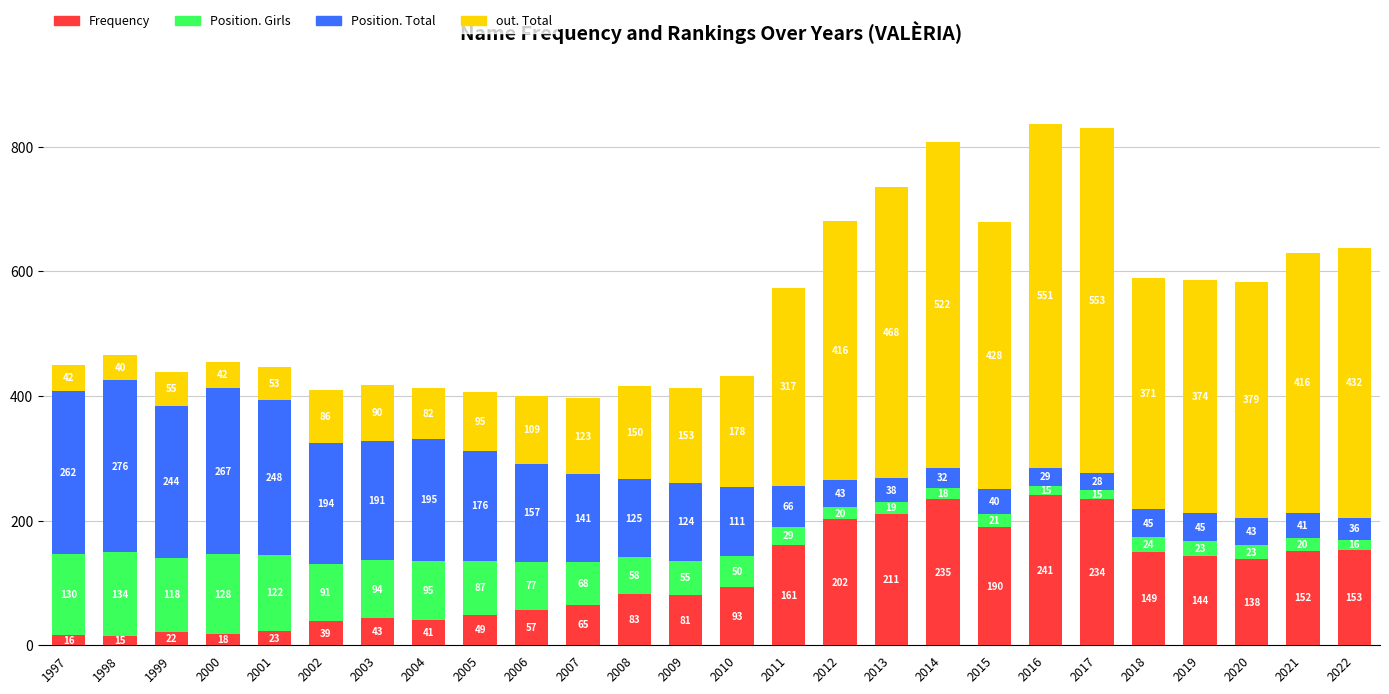

Reading left to right, transcribe the values for Frequency.

1997=16	1998=15	1999=22	2000=18	2001=23	2002=39	2003=43	2004=41	2005=49	2006=57	2007=65	2008=83	2009=81	2010=93	2011=161	2012=202	2013=211	2014=235	2015=190	2016=241	2017=234	2018=149	2019=144	2020=138	2021=152	2022=153